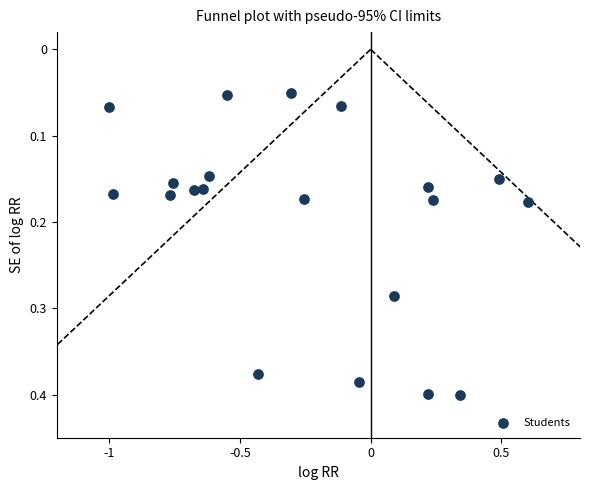

What is the range of X values (max minus min)?

1.6